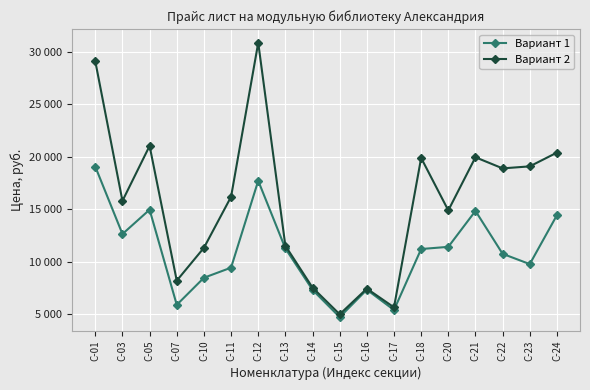

What is the lowest value of the Вариант 1 series?

4741